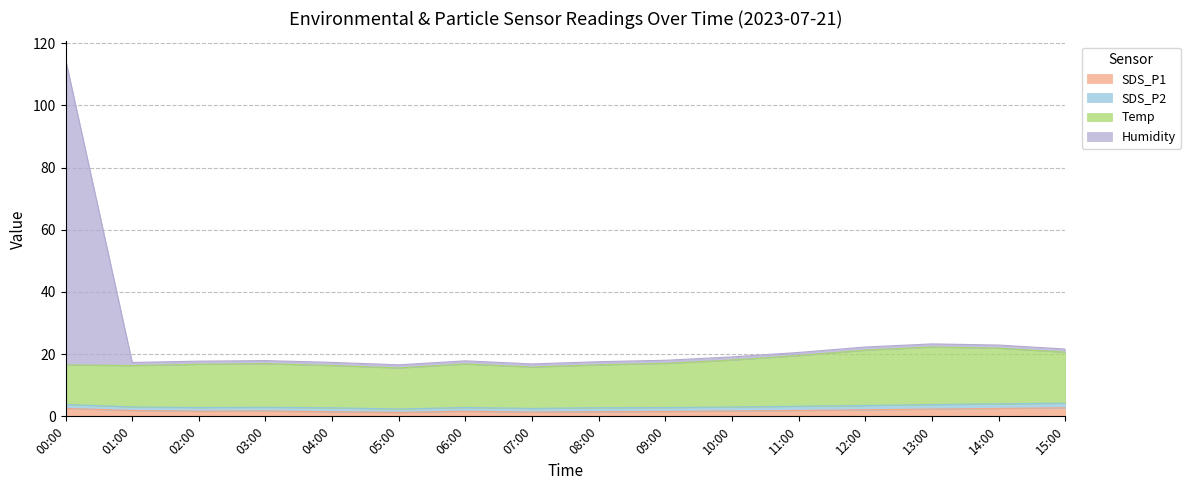

What is the highest value of the SDS_P1 series?

2.8